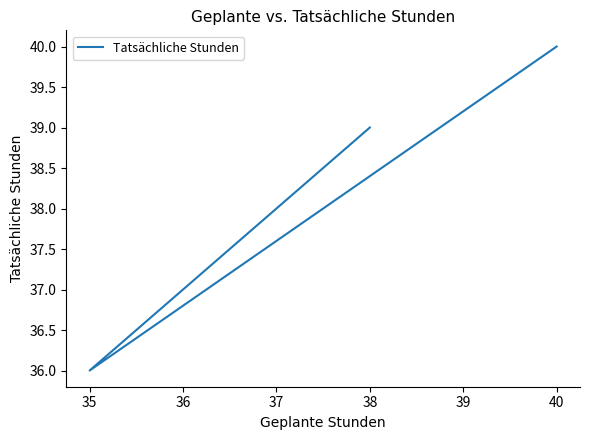

What is the greatest value displayed?

40